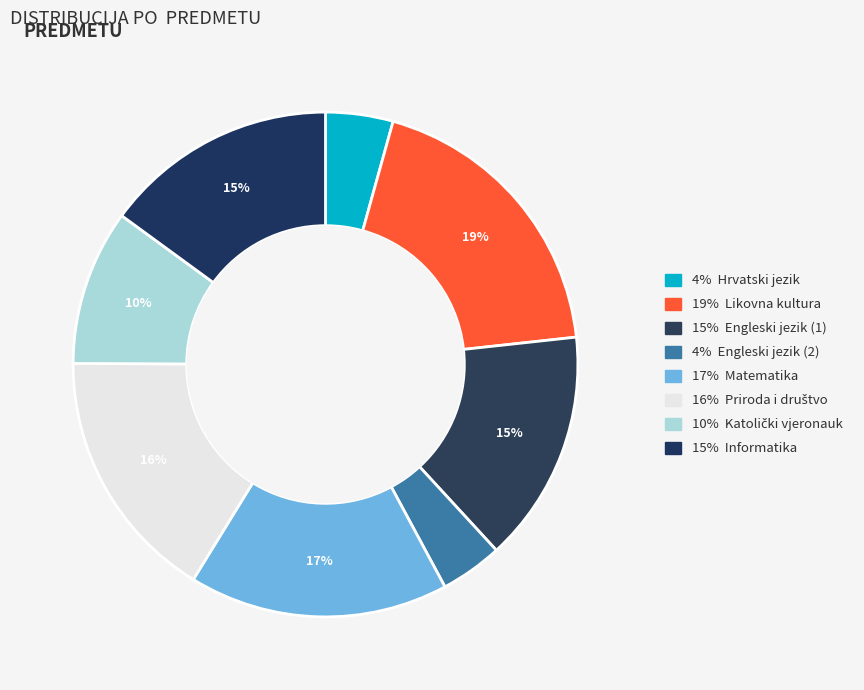

Is there a majority slice in this chart?

No